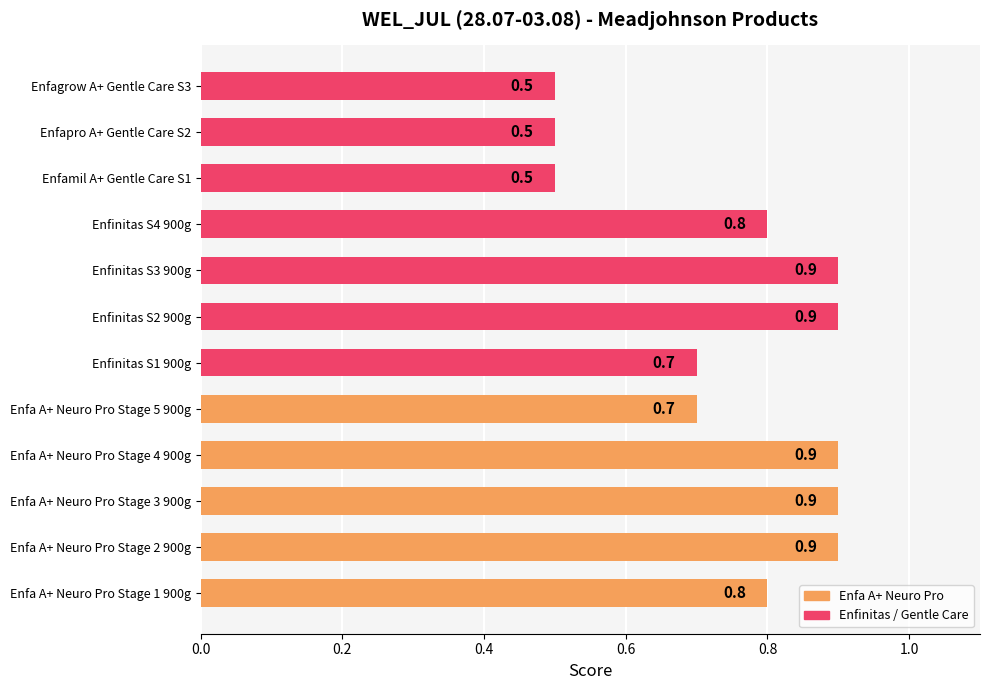

What is the smallest value displayed?

0.5